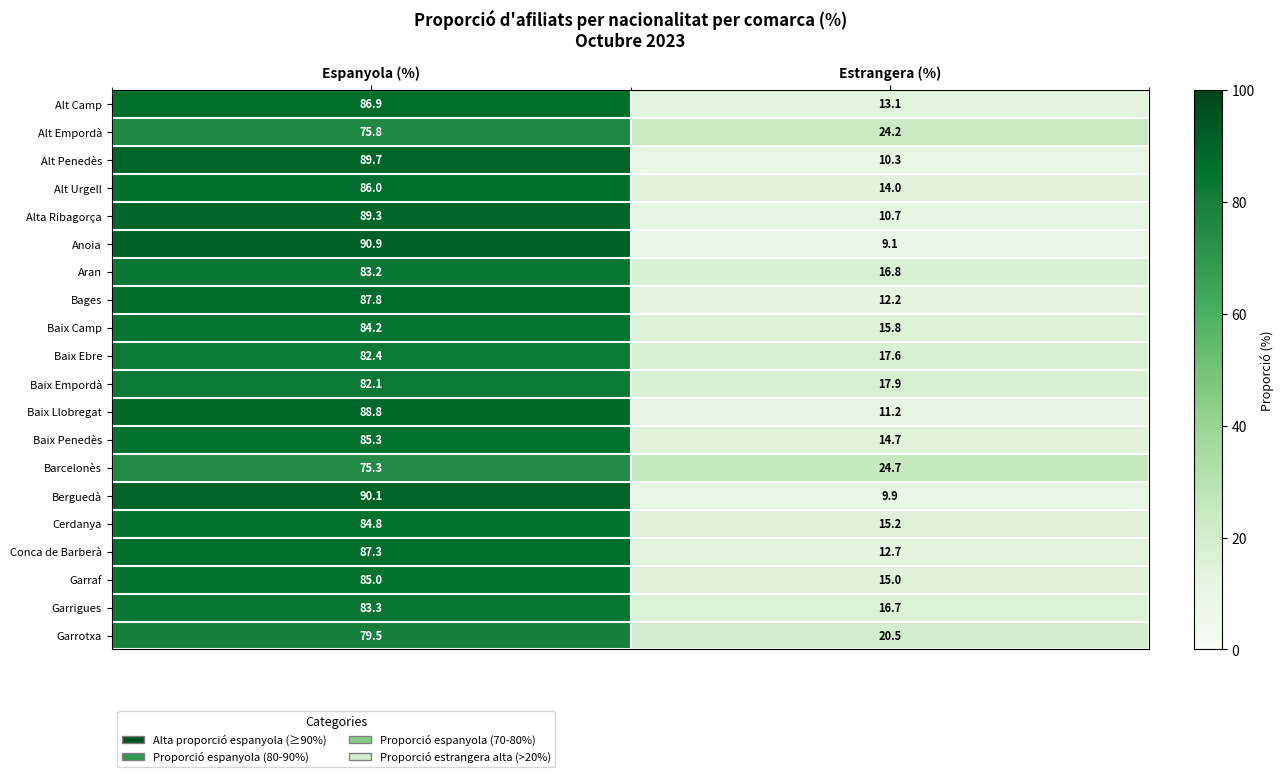

What is the smallest value displayed?

9.1